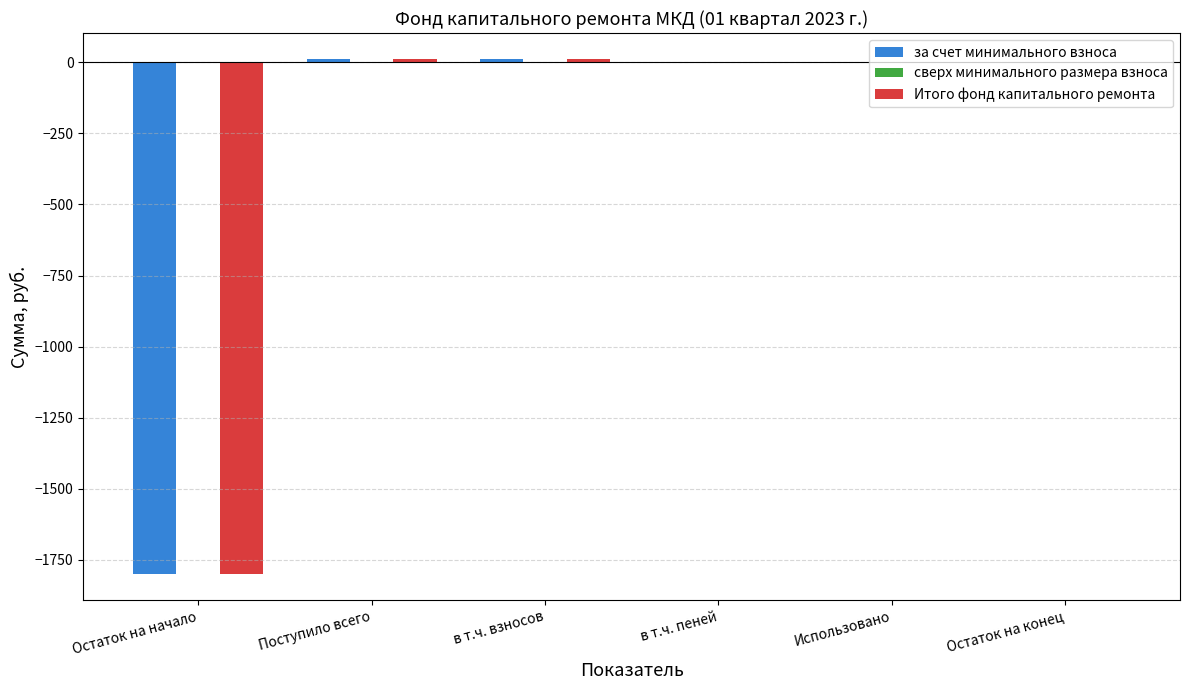

What is the difference between the Итого фонд капитального ремонта values at Остаток на начало and в т.ч. взносов?

1812.6